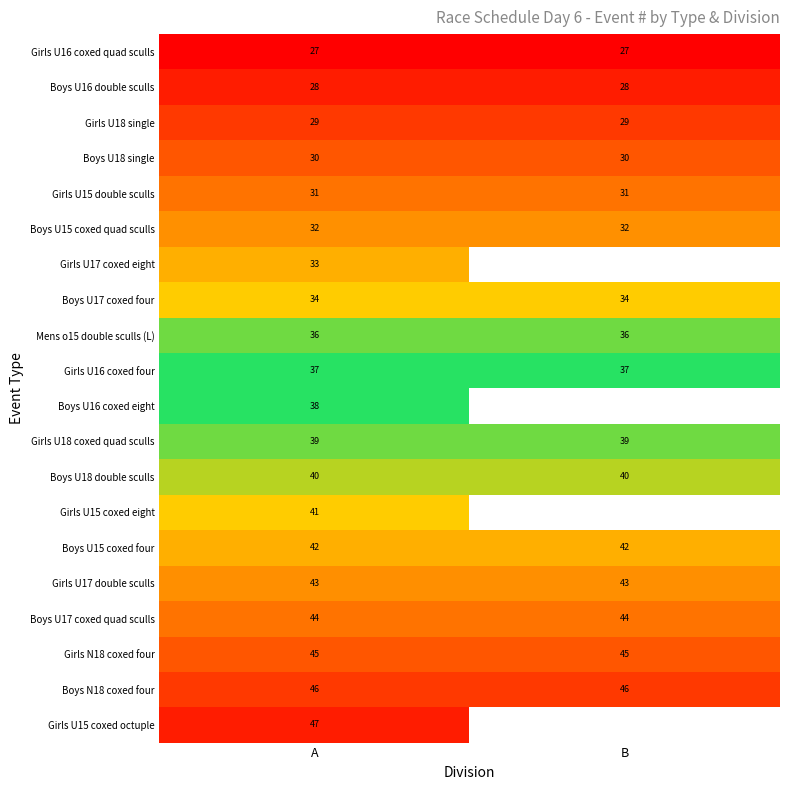

Is it true that Boys U15 coxed quad sculls equals 42.2 at B?

False